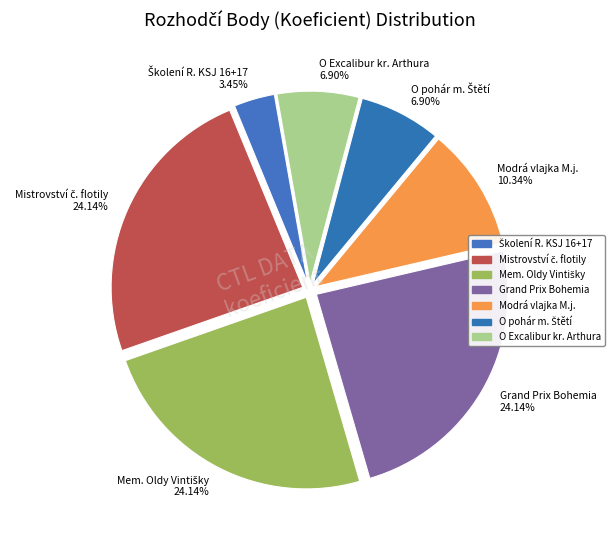

To the nearest percent, what is the average slice percentage?

14%